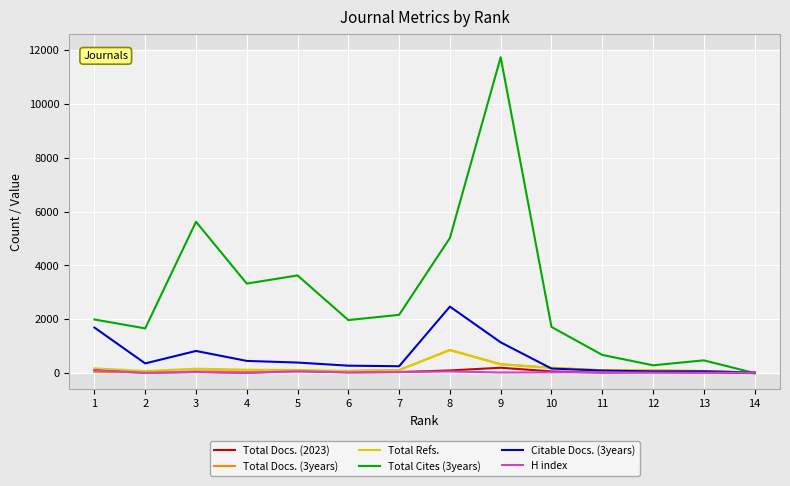

How many values in the Total Cites (3years) series are below 1992?

7